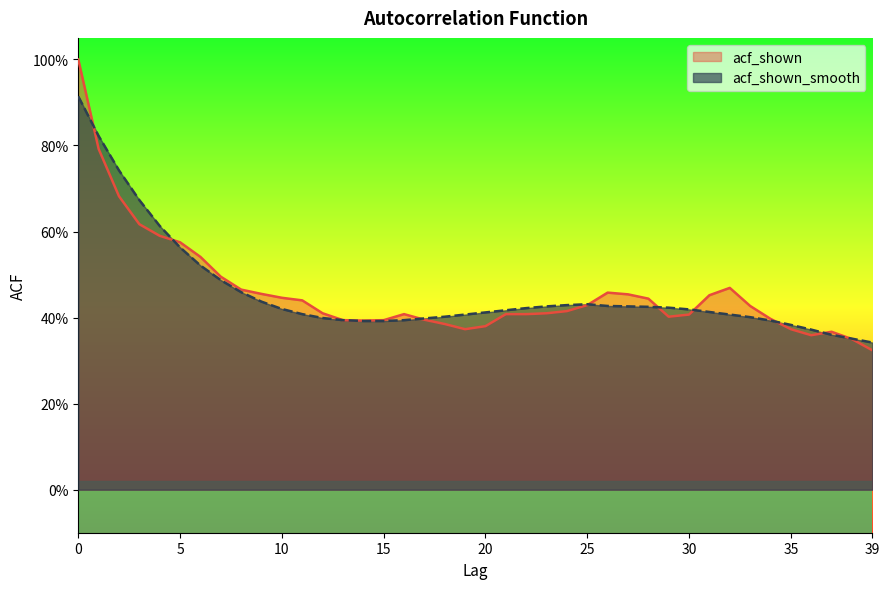

The value of acf_shown at 10 is 0.4. True or false?

True